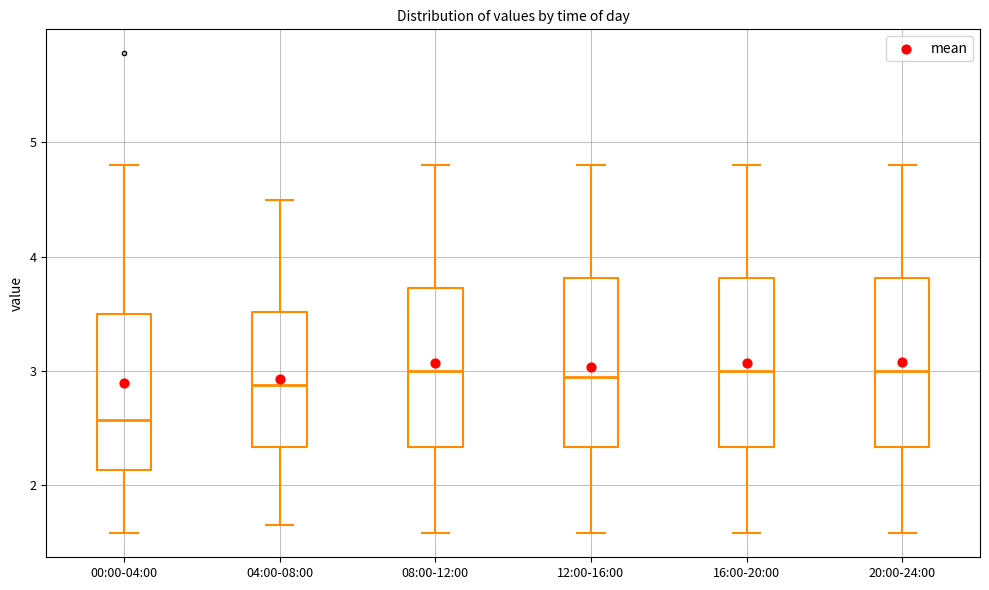

Where does the median line of the box for 12:00-16:00 sit on the y-axis? The values are not printed on the chart, so give them approximately, as read against the axis.

2.9